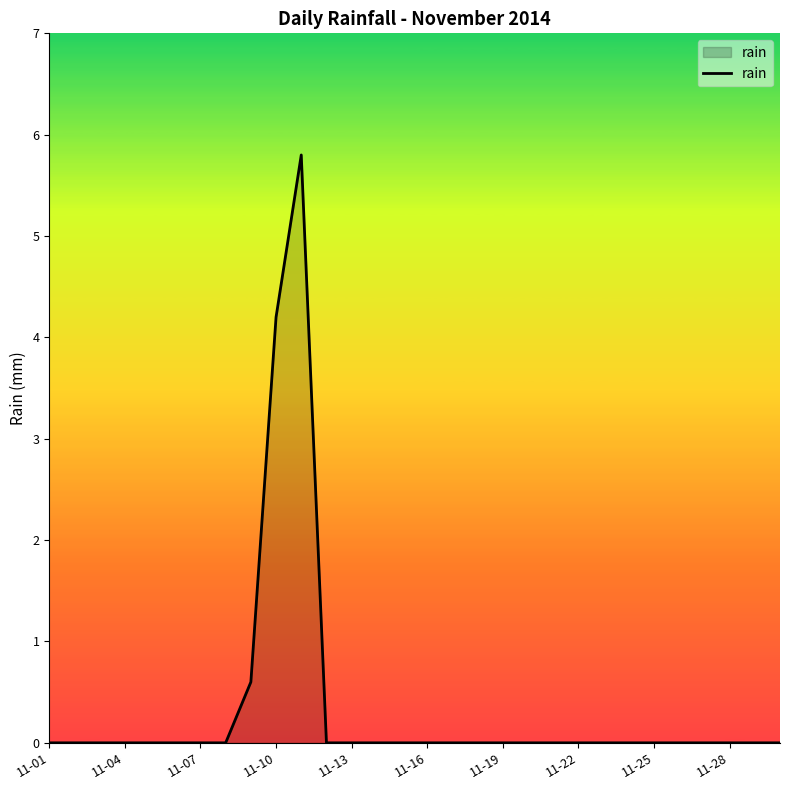

What is the difference between the maximum and minimum values?

5.8